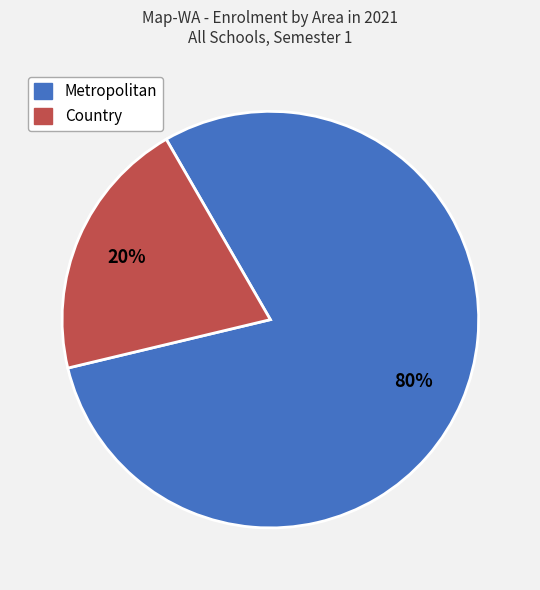

Rank the categories by value from highest to lowest.

Metropolitan, Country